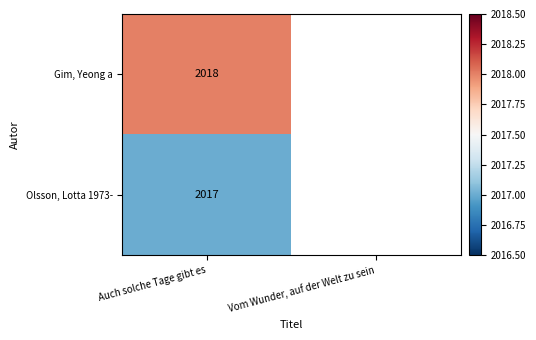

The value of Gim, Yeong a at Auch solche Tage gibt es is 2018. True or false?

True